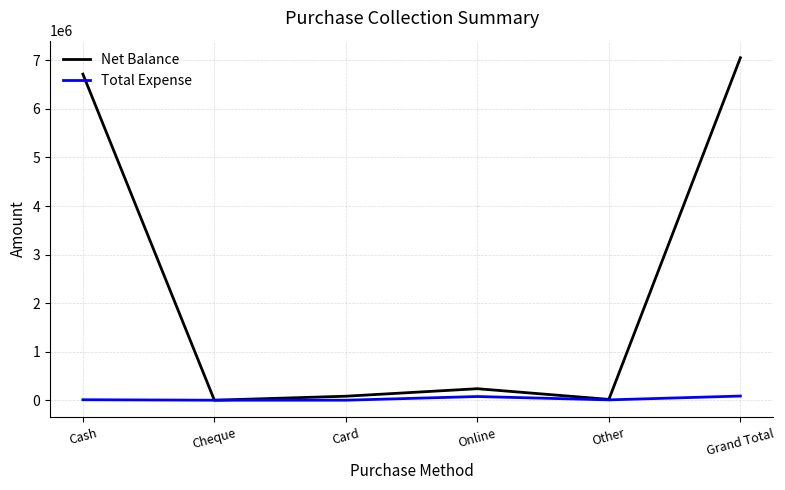

At which category is the sum across all series the highest?

Grand Total